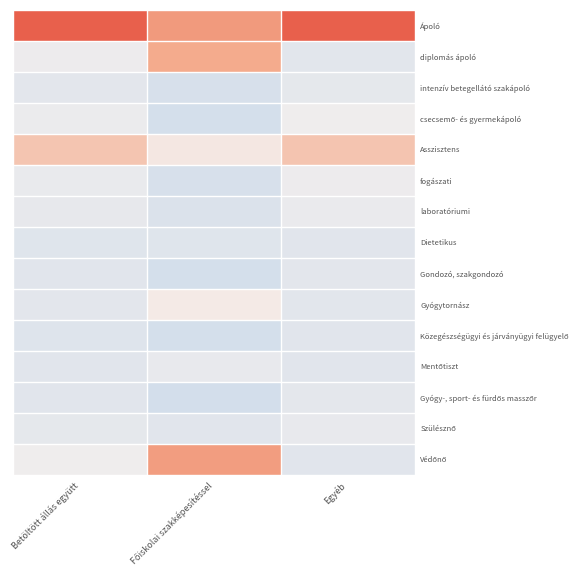

Which series changed the most between Betöltött állás együtt and Egyéb?

Védőnő